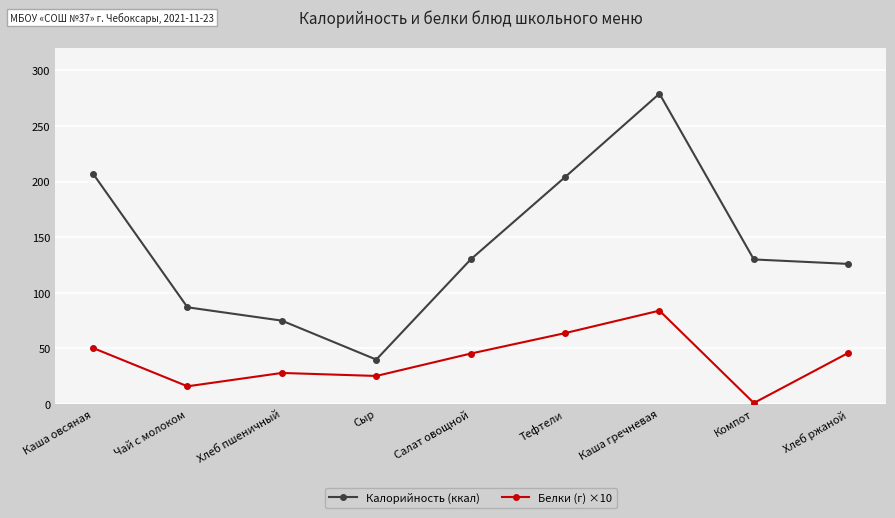

What is the approximate value of Калорийность (ккал) at Сыр?

40.0